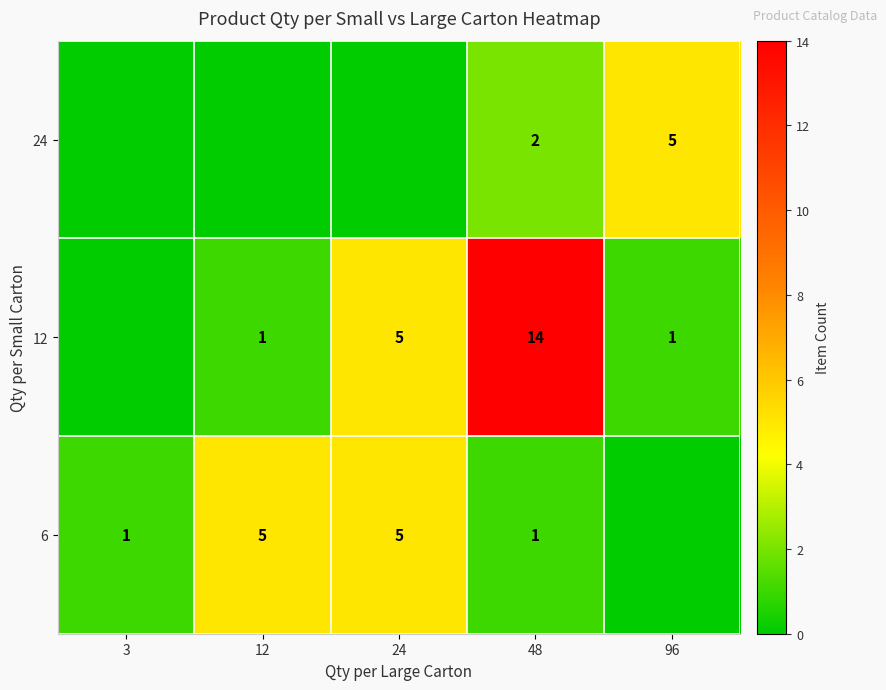

At 48, list the series in order from smallest to largest.

6, 24, 12